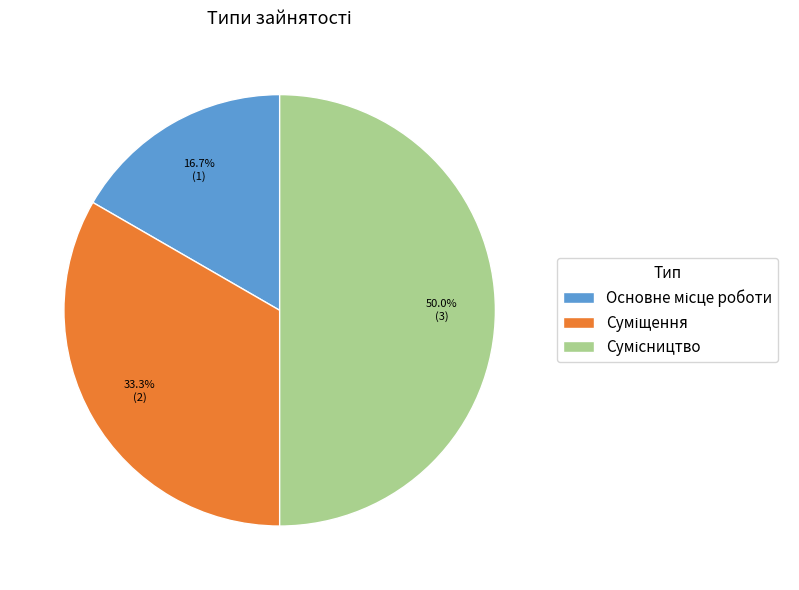

How many slices are in this pie chart?

3